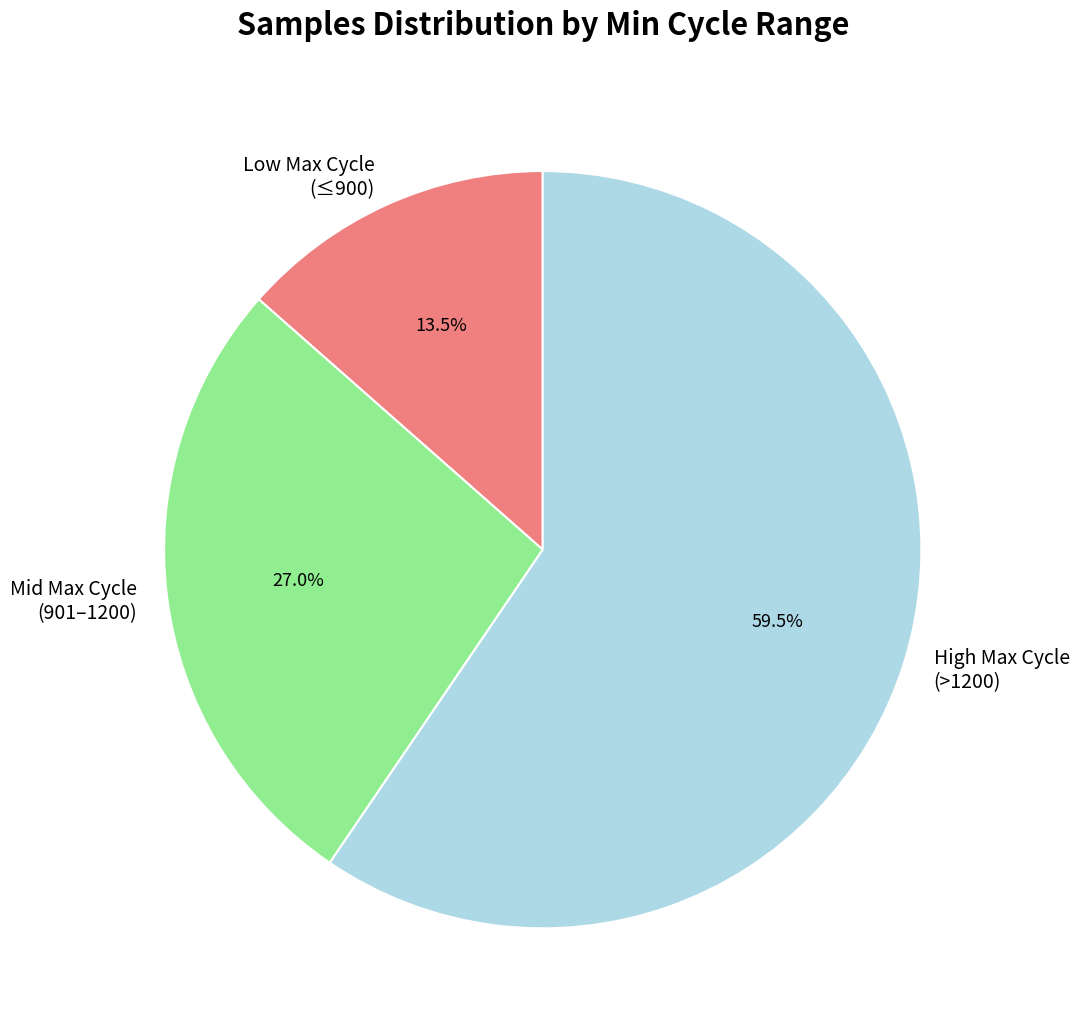

What percentage do Low Max Cycle (≤900) and High Max Cycle (>1200) together represent?

73.0%